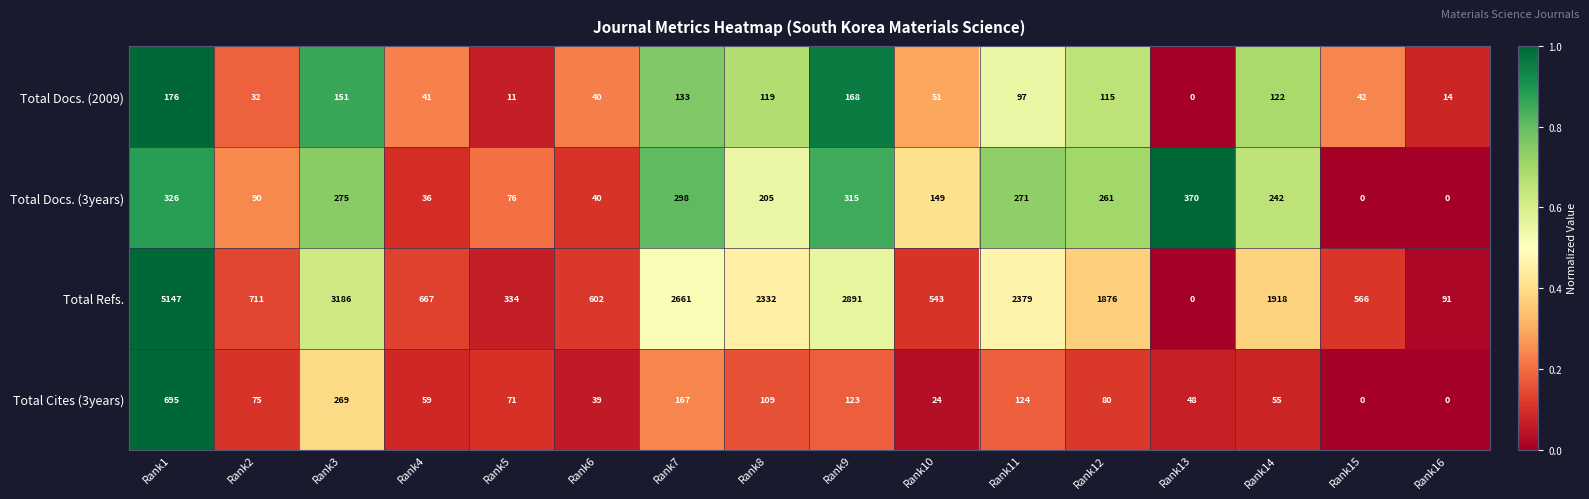

Which series has the largest total across all categories?

Total Refs.